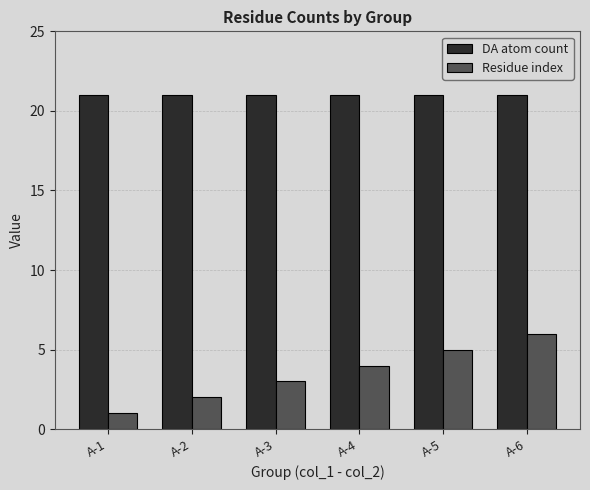

What is the minimum value shown in the chart?

1